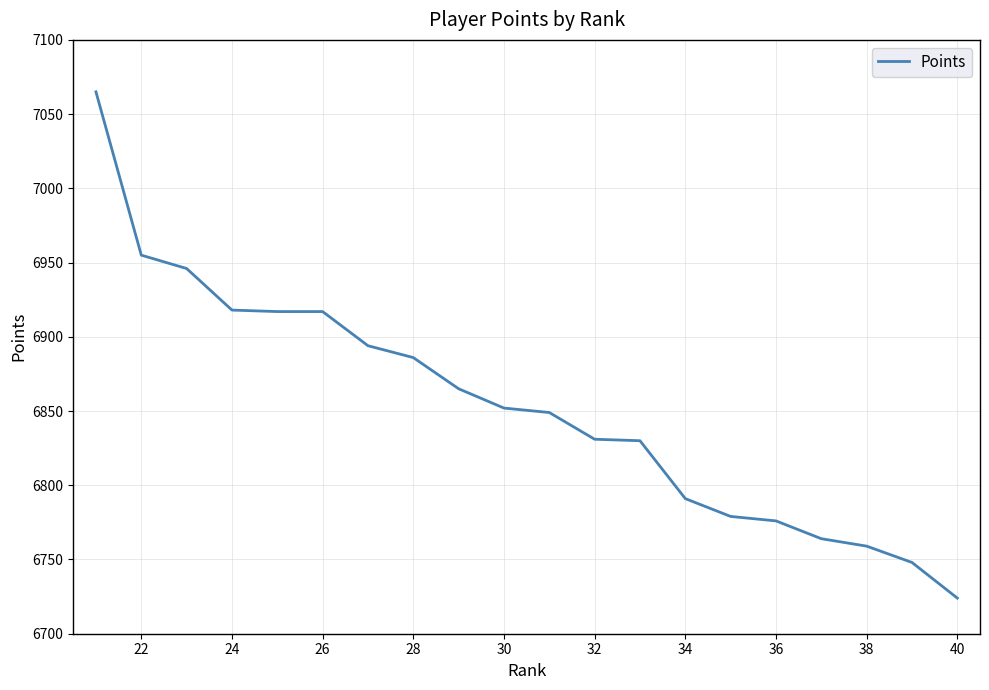

How many lines are shown in the chart?

1